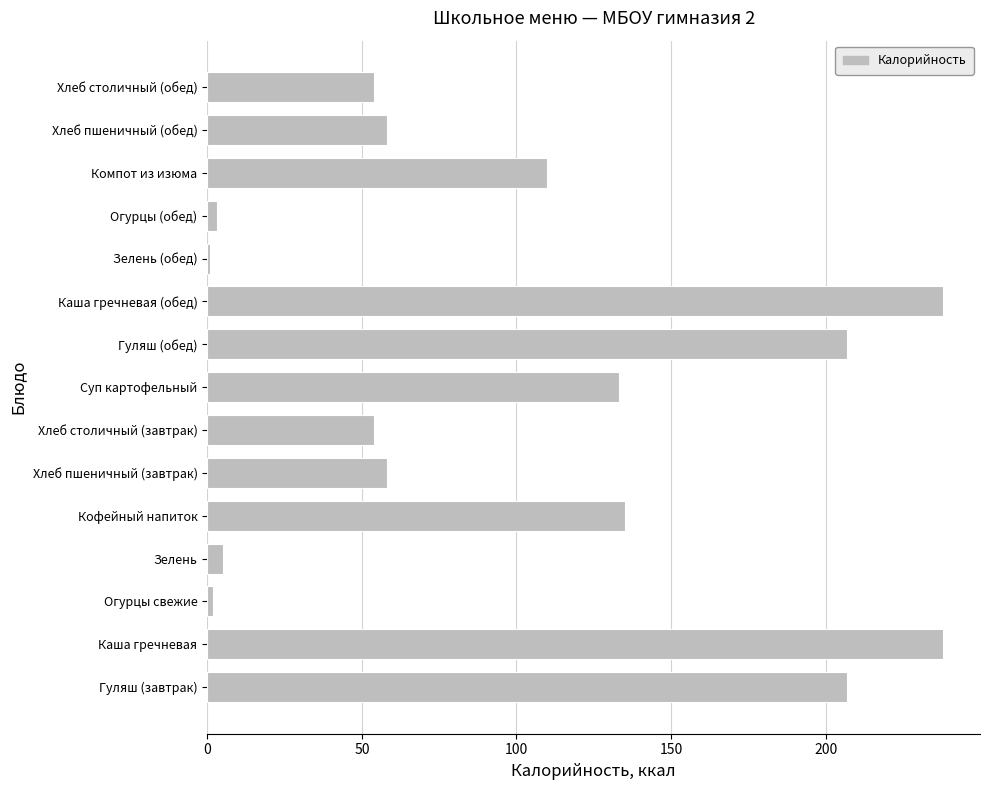

The chart shows a value of 58 at Хлеб пшеничный (завтрак). True or false?

True